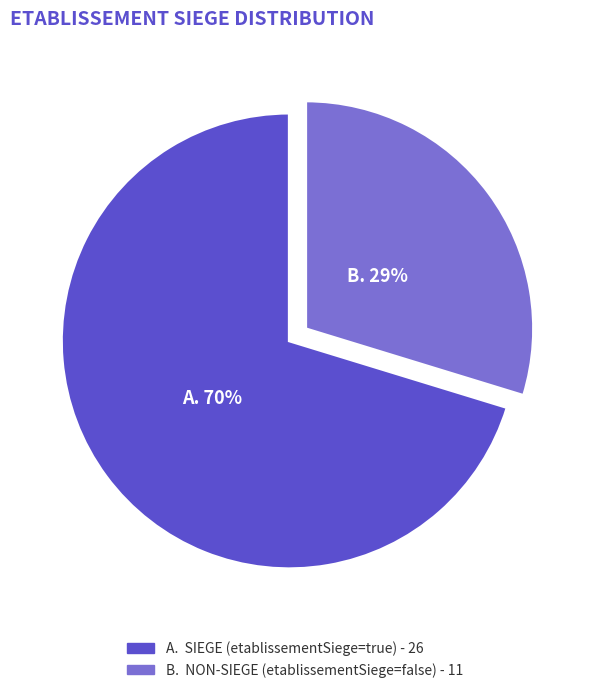

Between true and false, which is larger?

true